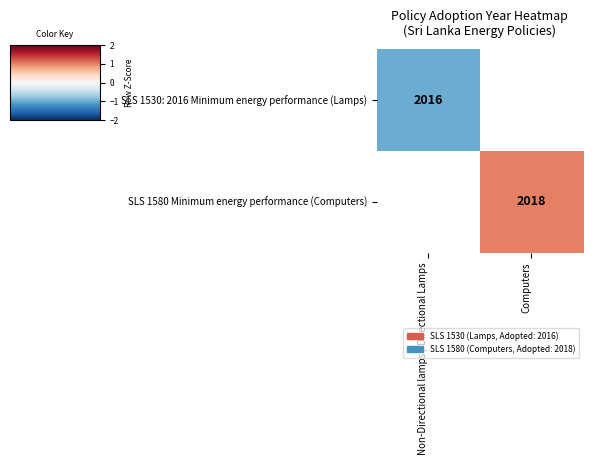

Is the value of SLS 1580 Minimum energy performance (Computers) at Computers greater than the value of SLS 1530: 2016 Minimum energy performance (Lamps) at Non-Directional lamps / Directional Lamps?

Yes